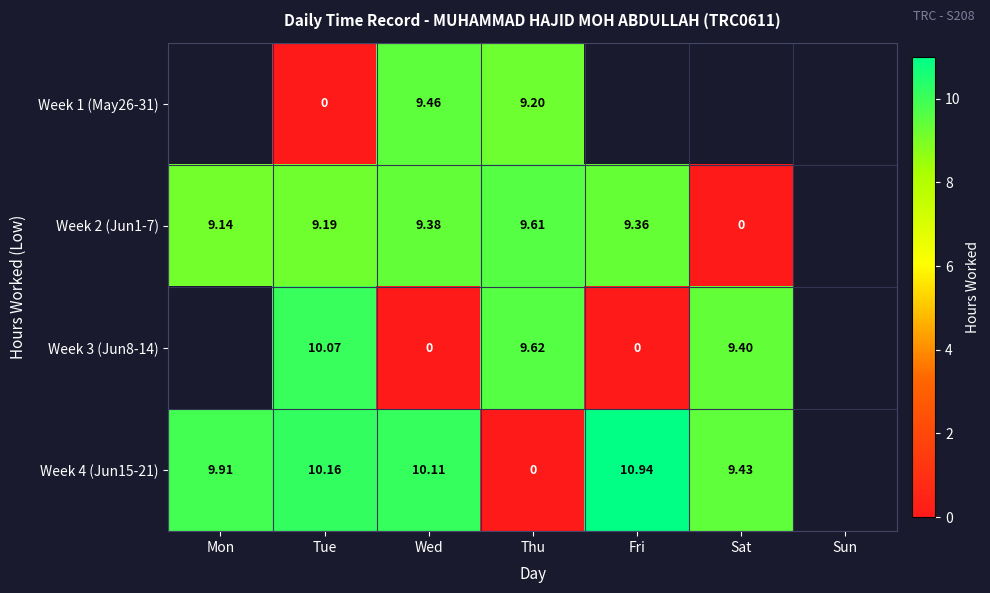

Is it true that Week 4 (Jun15-21) equals 9.4 at Sat?

True